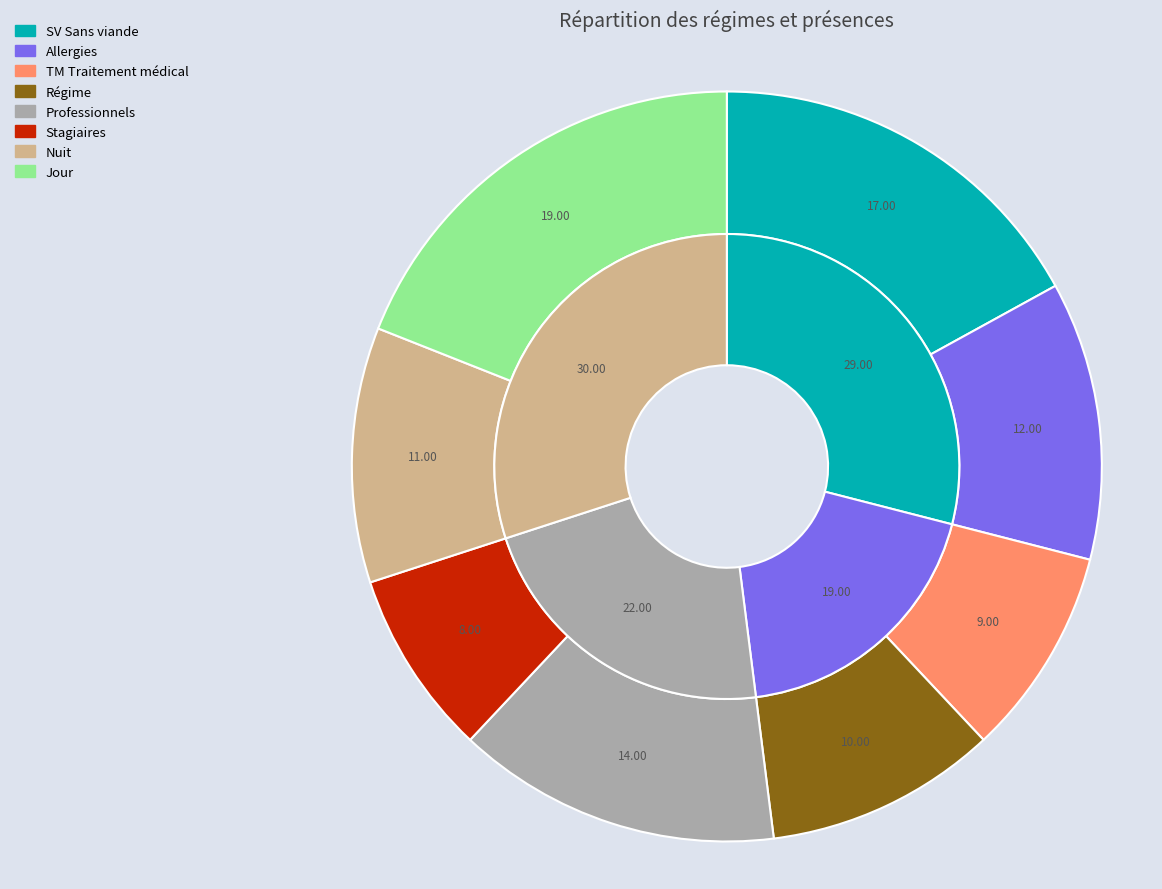

Is it true that Régime is 10% of the pie?

True